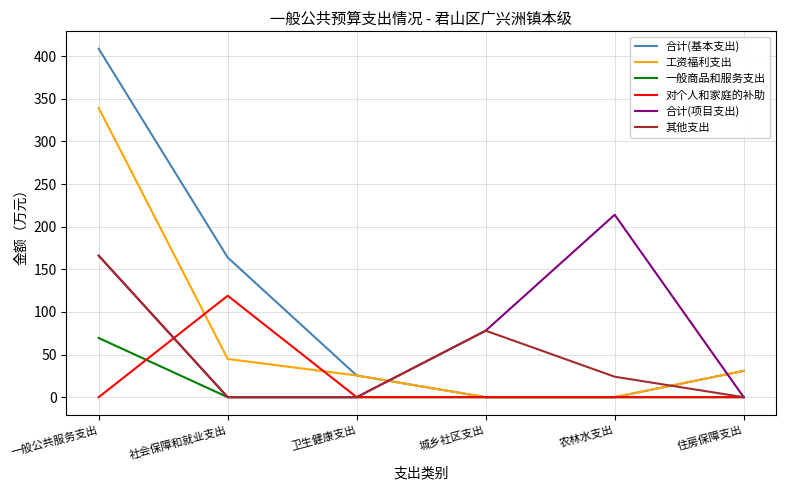

Count the 其他支出 values in the range 0 to 78.

5